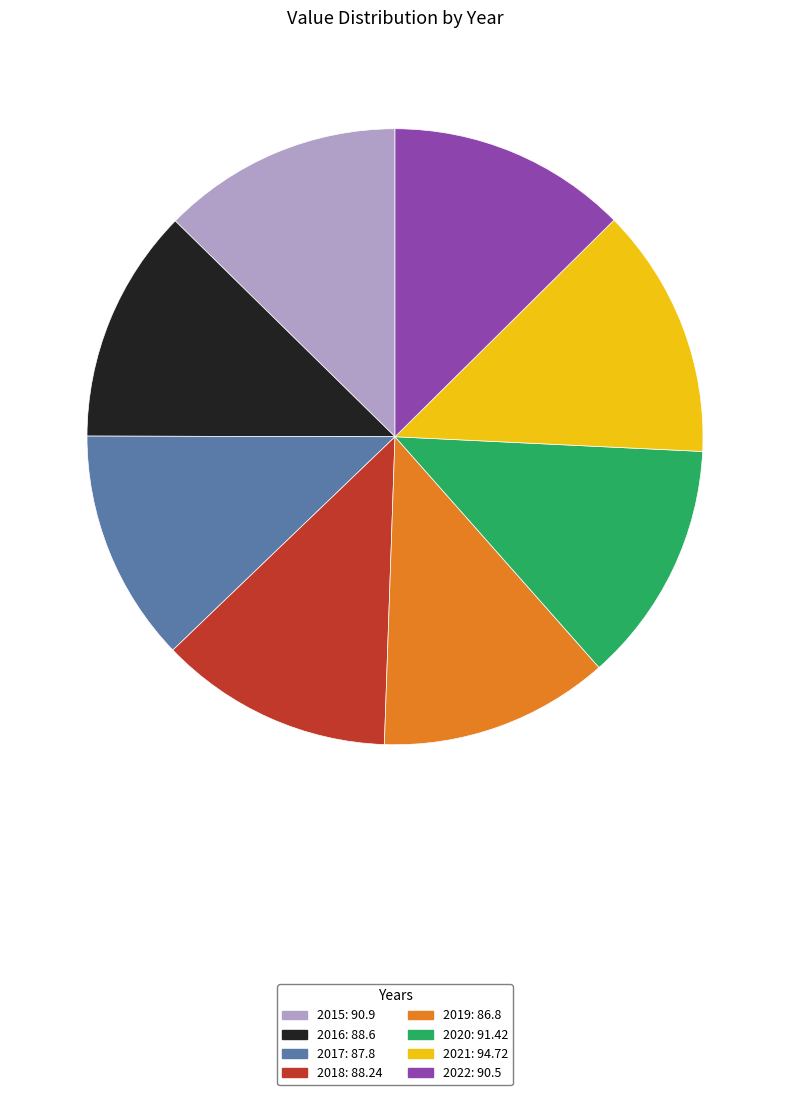

Is it true that 2016 is 12% of the pie?

True